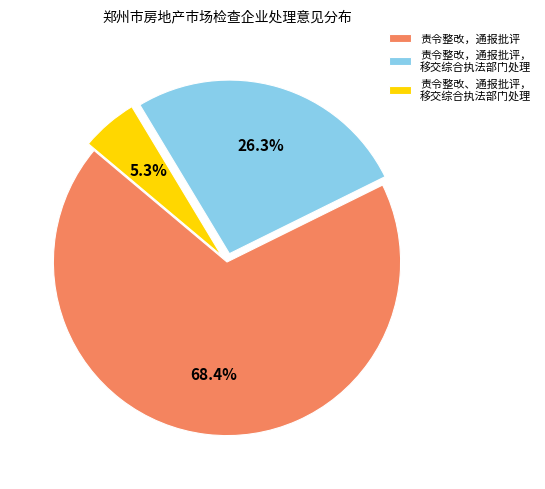

To the nearest percent, what is the average slice percentage?

33%